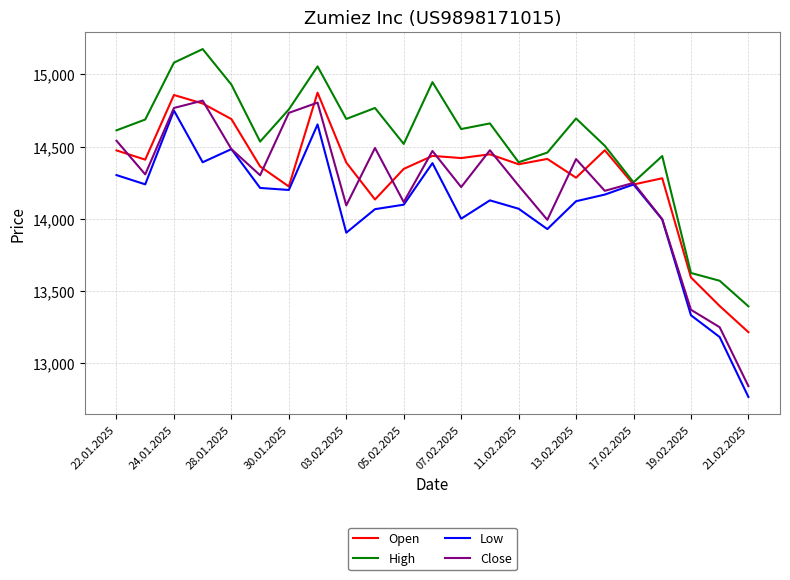

What is the smallest value displayed?

12766